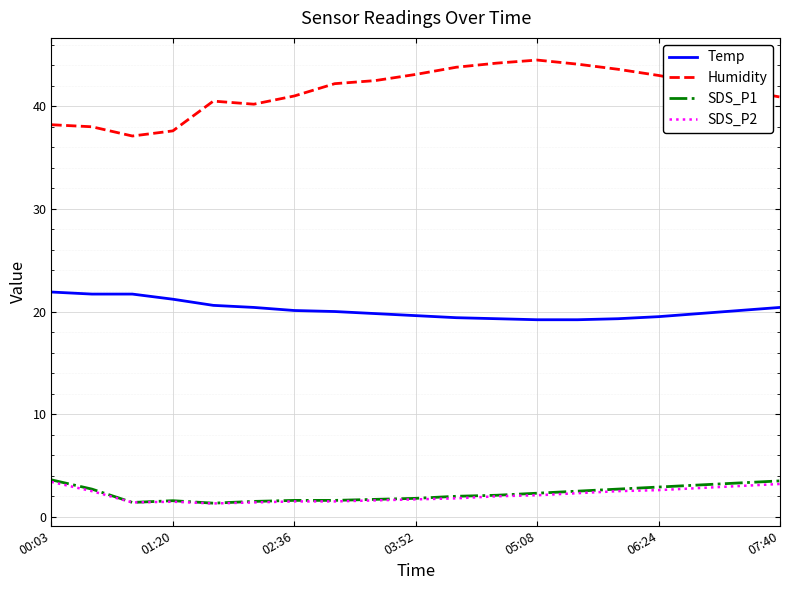

What is the maximum value shown in the chart?

44.5